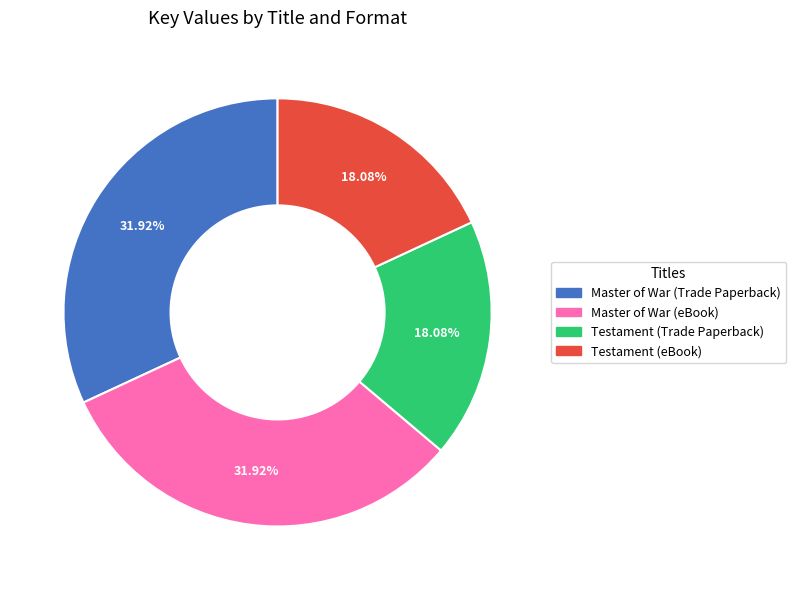

To the nearest percent, what percentage of the pie is Testament (eBook)?

18%